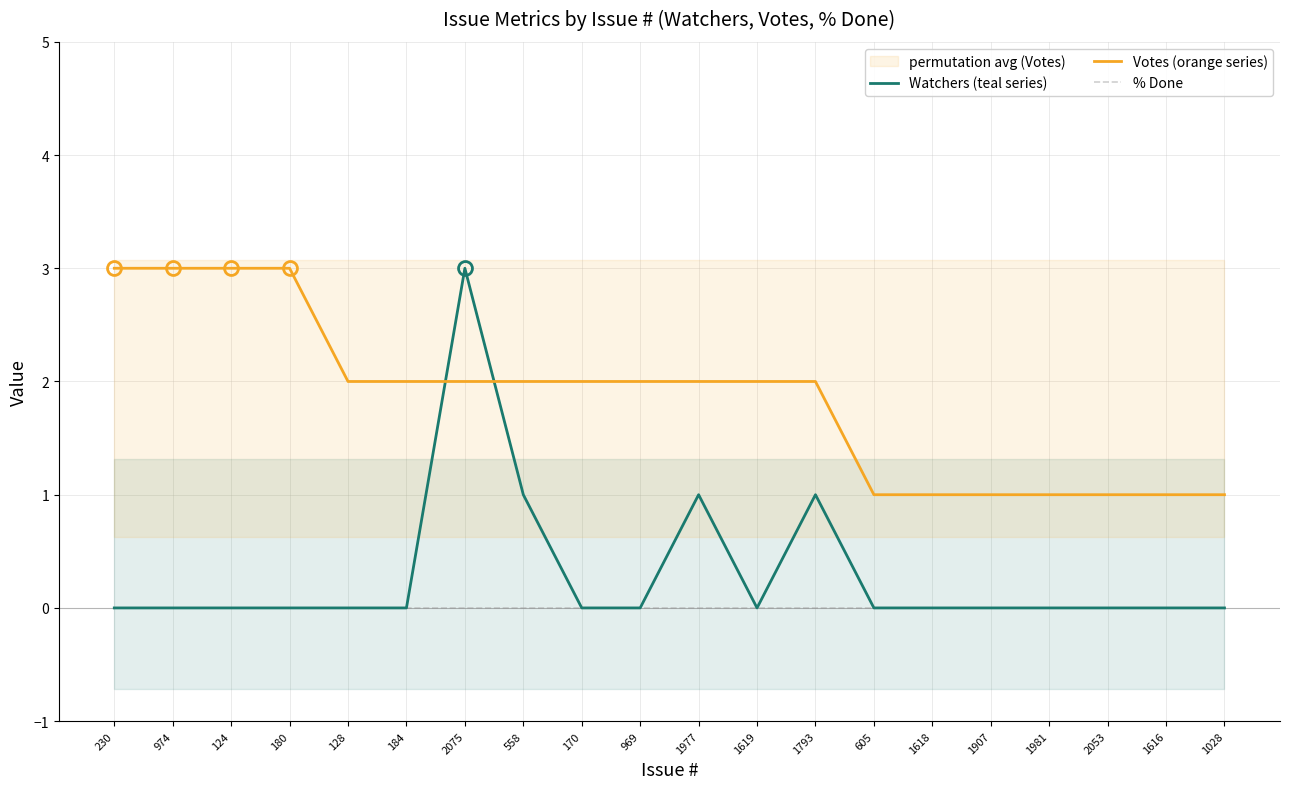

How many Watchers (teal series) values are between 0 and 1?

19